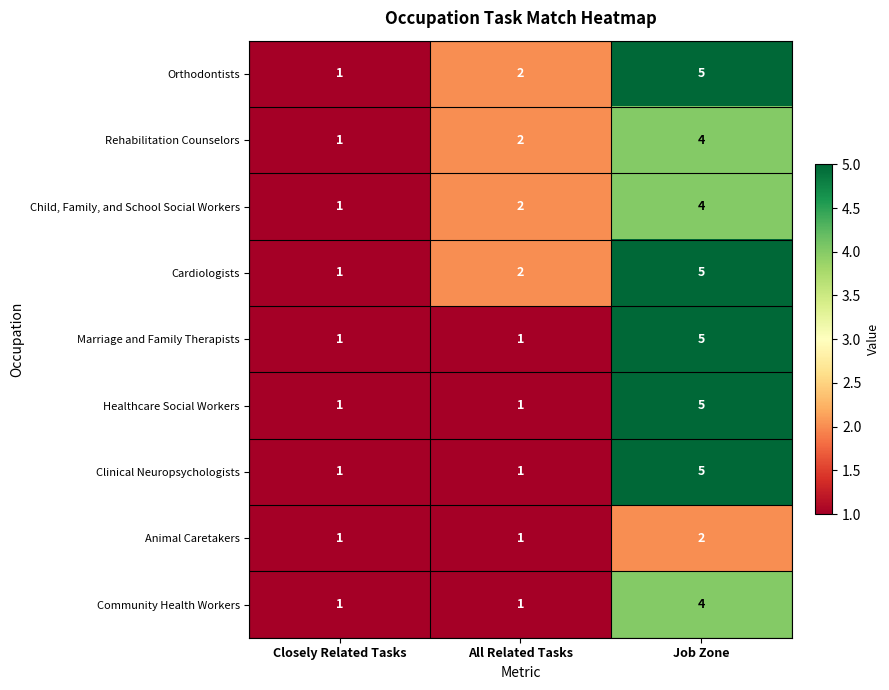

At which label does Cardiologists reach its peak?

Job Zone